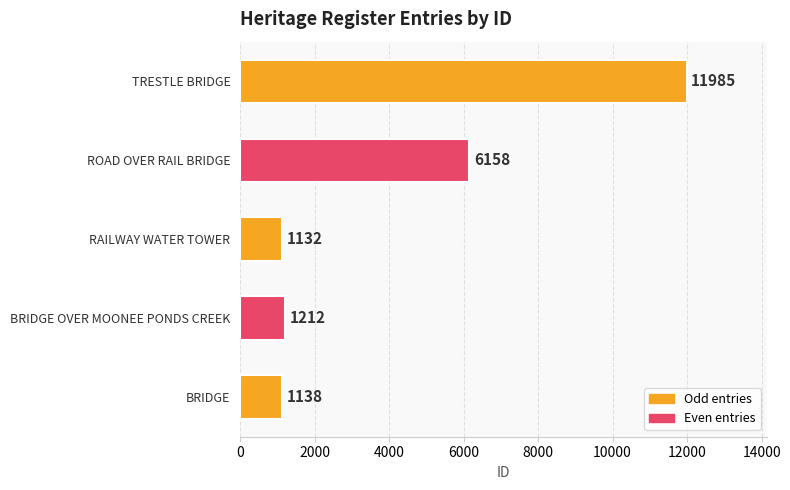

List the labels in order of value, largest first.

TRESTLE BRIDGE, ROAD OVER RAIL BRIDGE, BRIDGE OVER MOONEE PONDS CREEK, BRIDGE, RAILWAY WATER TOWER